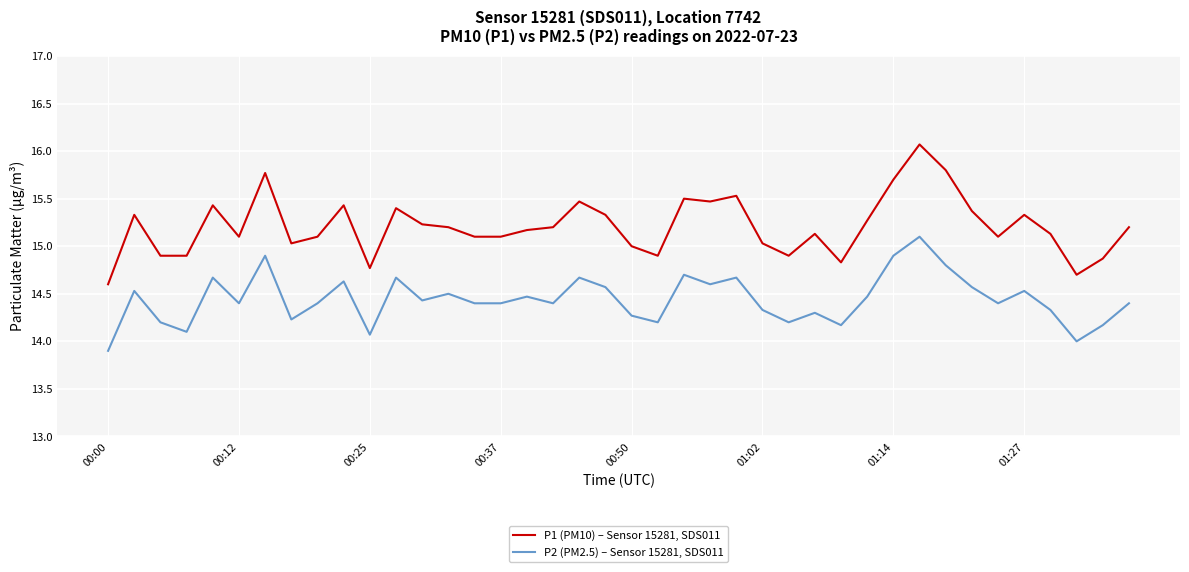

What are all the series names shown in the legend?

P1 (PM10) – Sensor 15281, SDS011, P2 (PM2.5) – Sensor 15281, SDS011